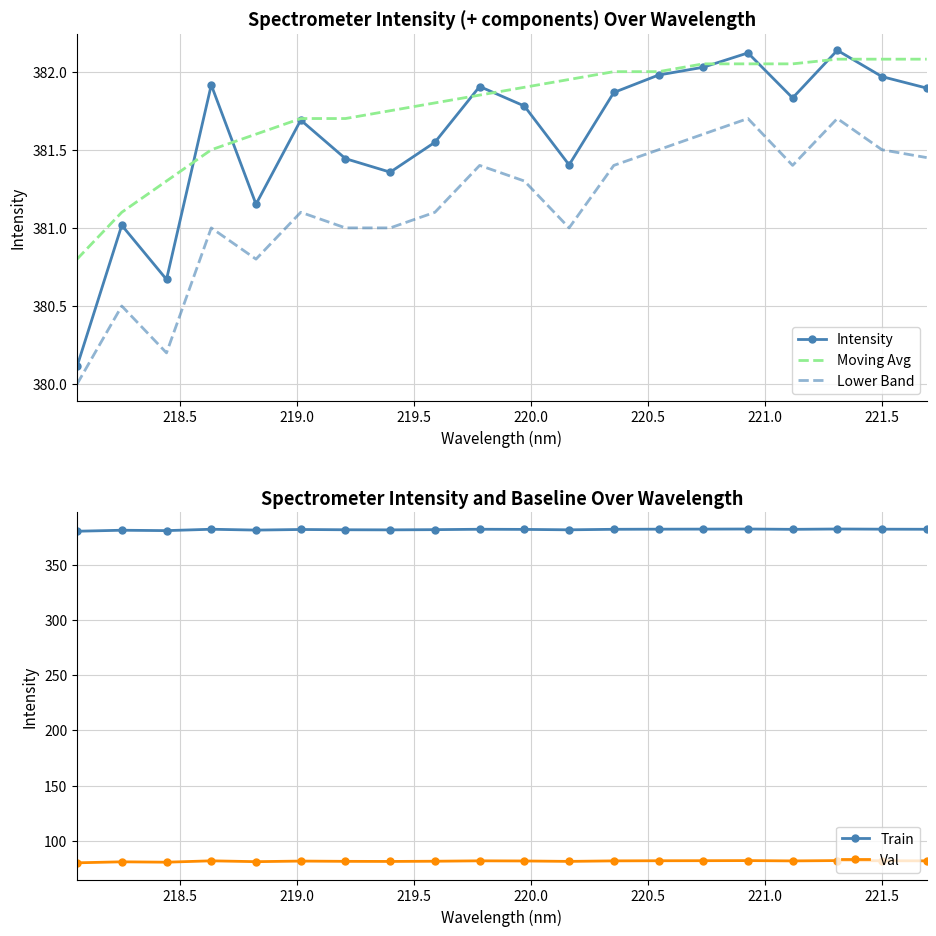

What is the highest value of the Lower Band series?

381.7